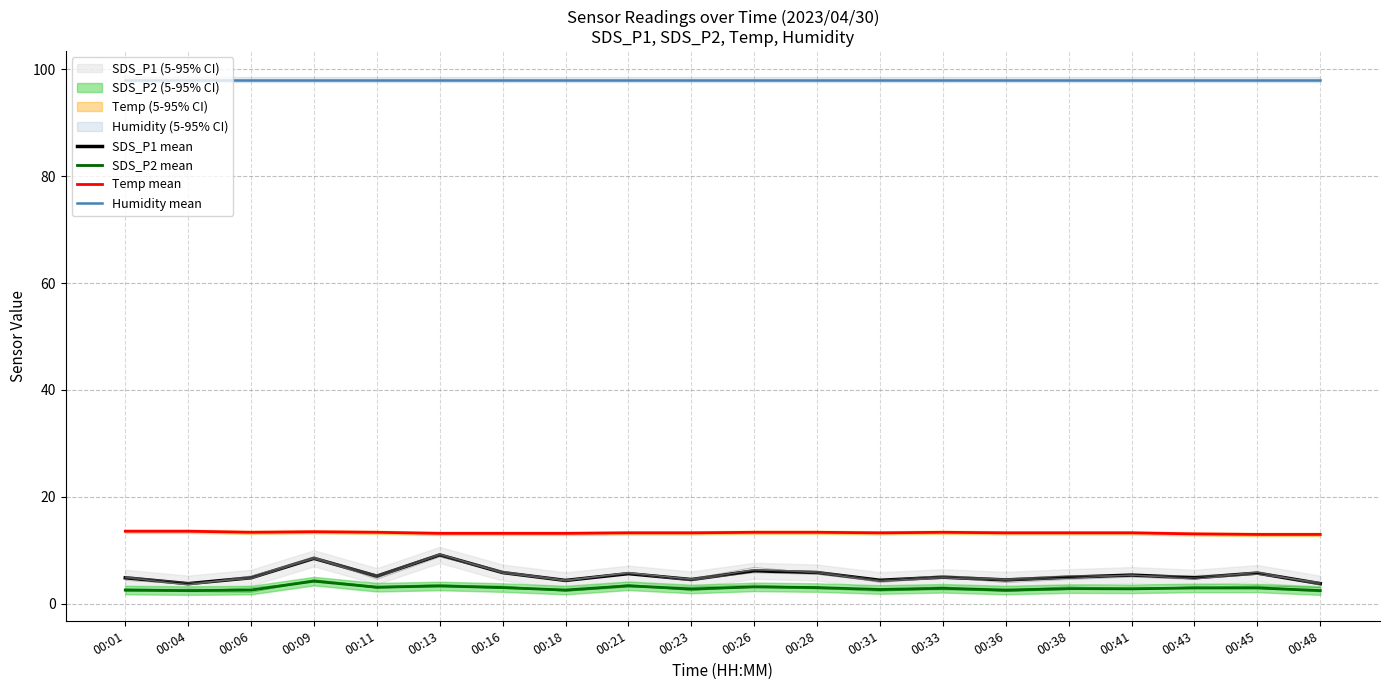

True or false: SDS_P2 mean has more than 1 interior local peaks.

True